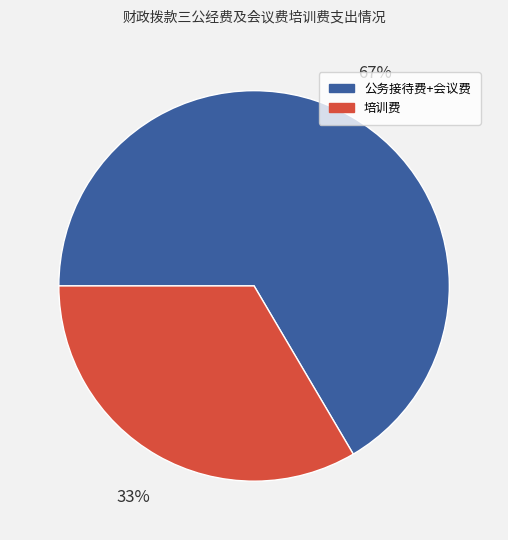

Does any single category account for the majority?

Yes